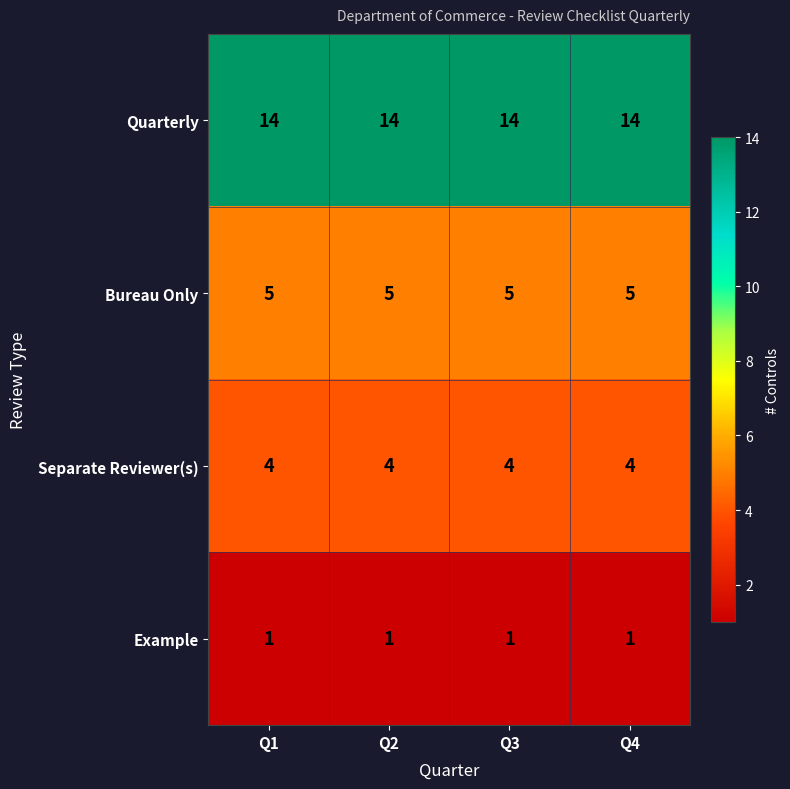

The Bureau Only series shows 7 at Q4. True or false?

False